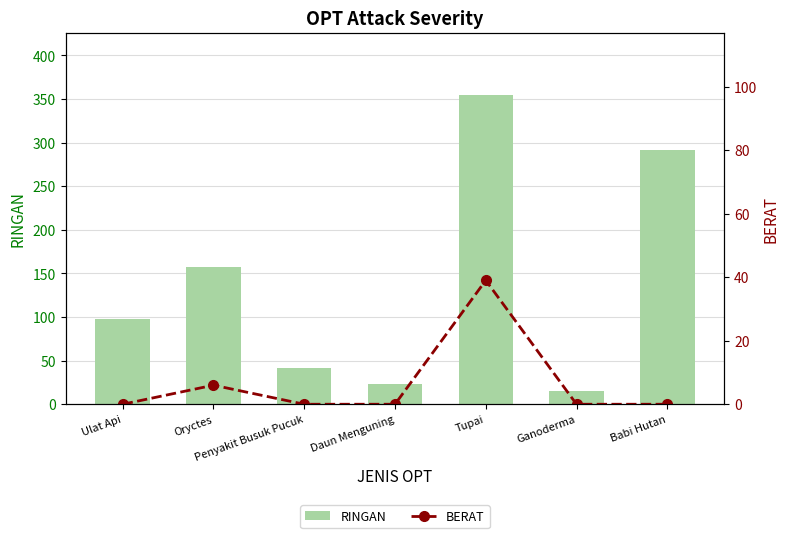

Where is RINGAN nearest to the value 185?

Oryctes